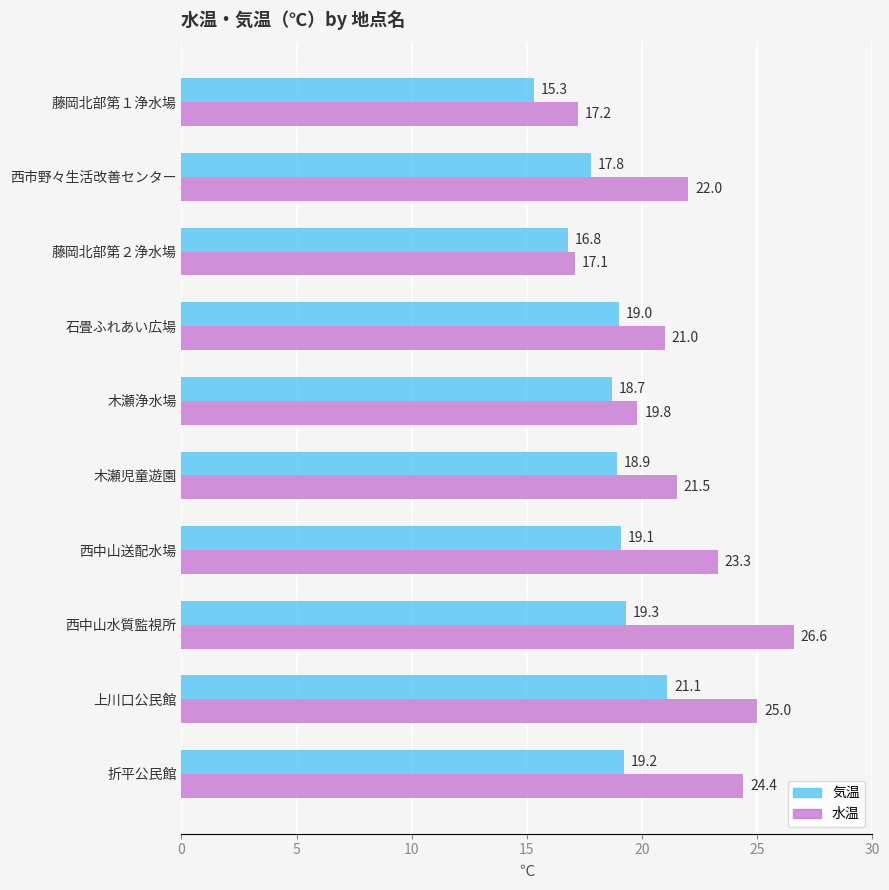

Where is 水温 nearest to the value 21?

石畳ふれあい広場